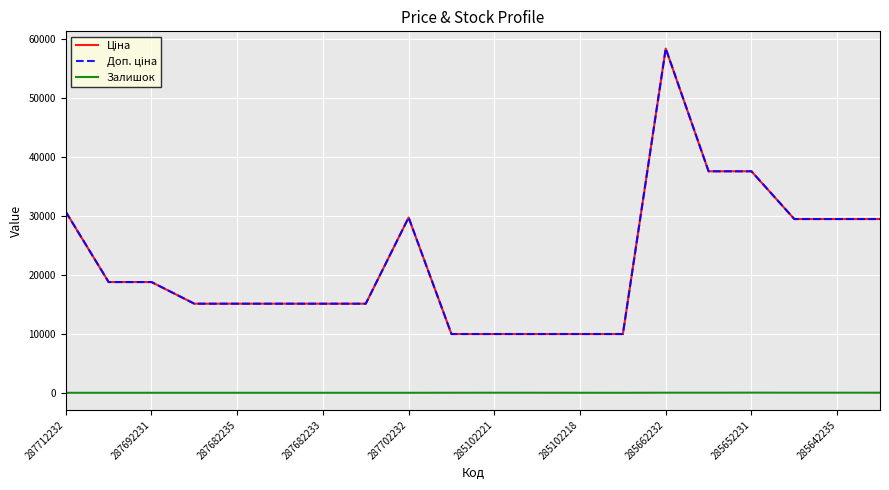

Is this an area chart (filled region under the line)?

No